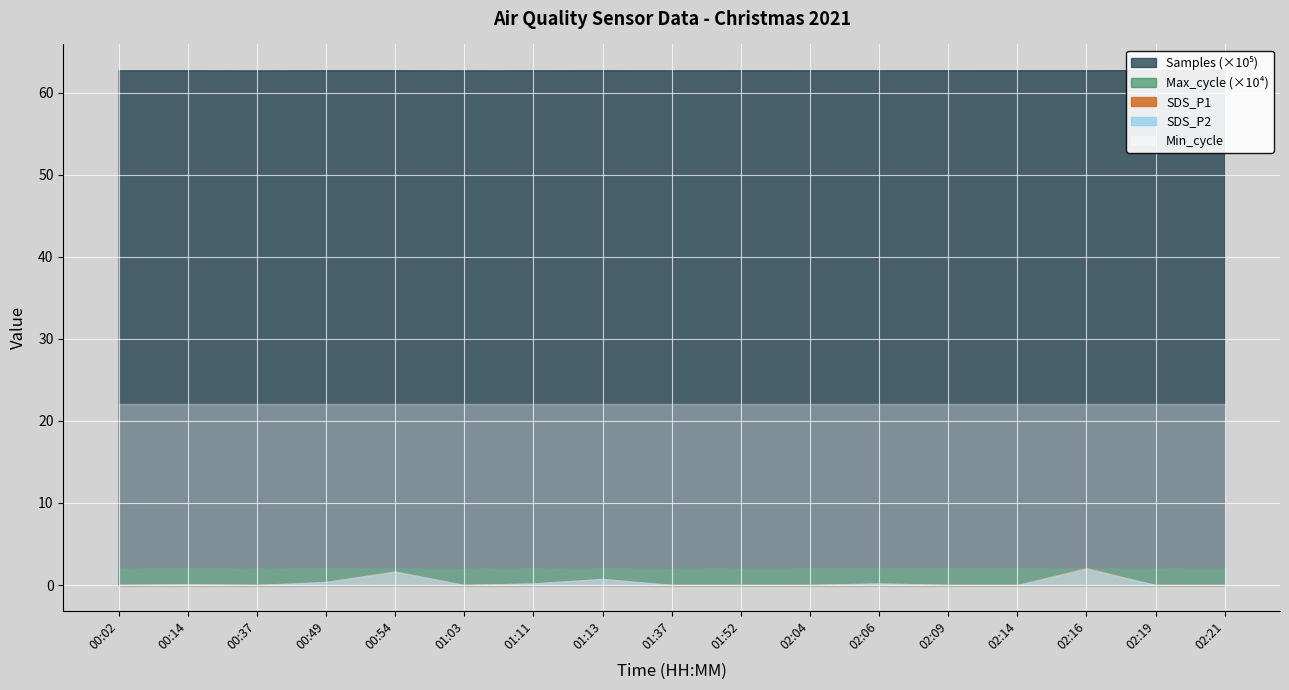

True or false: SDS_P2 and SDS_P1 cross at least once.

False